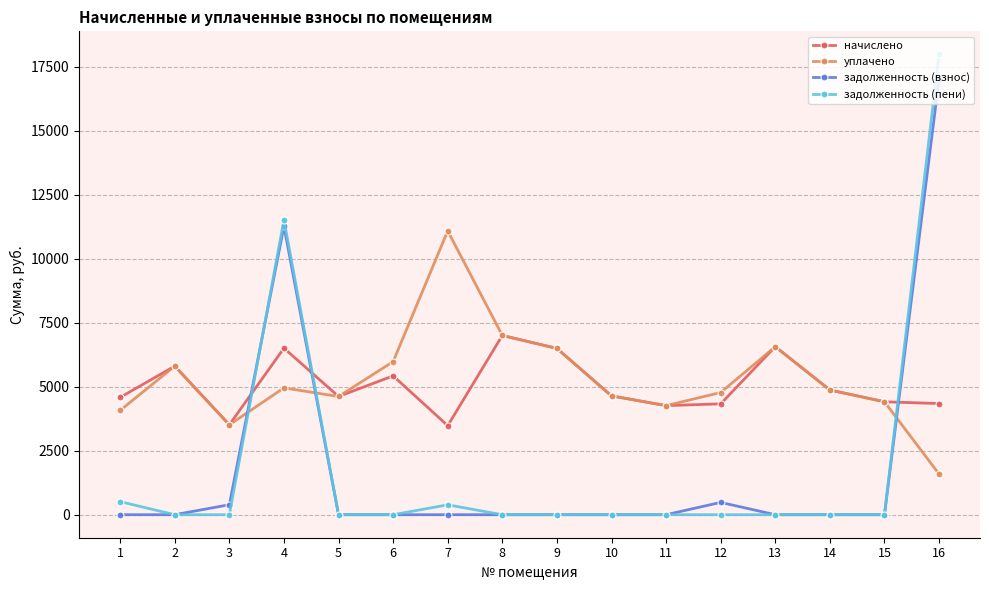

Which series has the largest range (max minus min)?

задолженность (пени)